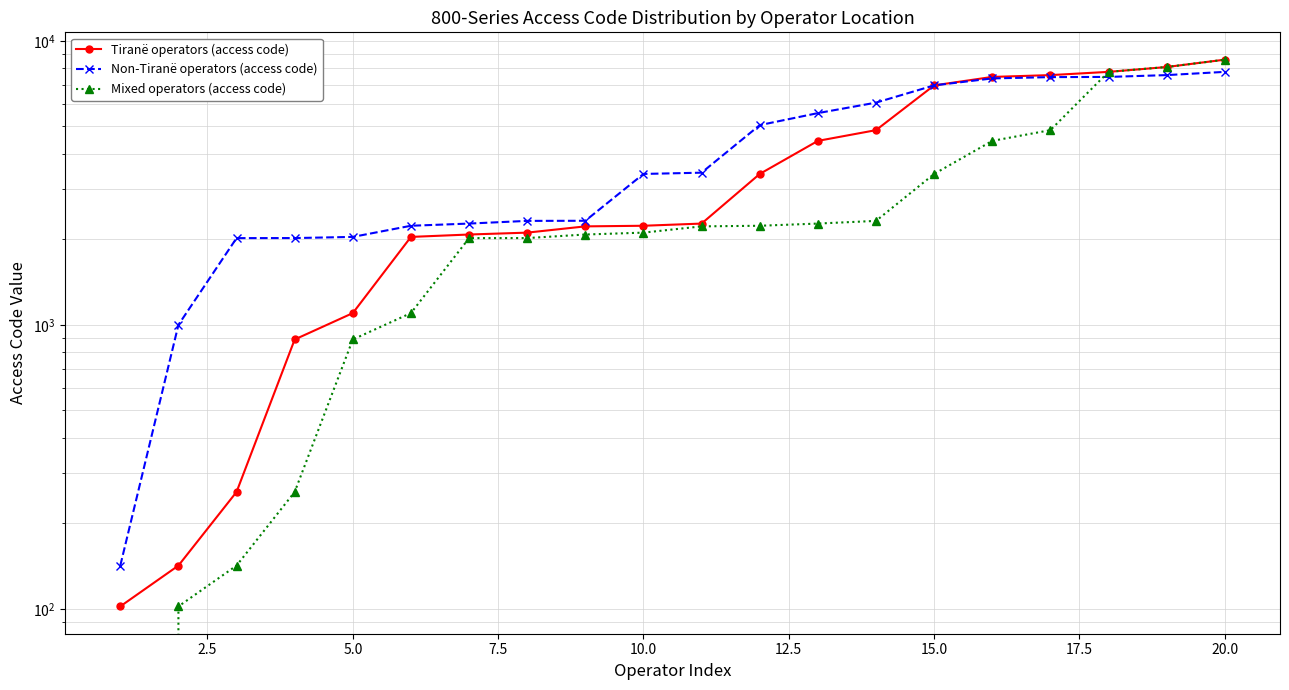

How many data points in Mixed operators (access code) are above 2222?

9